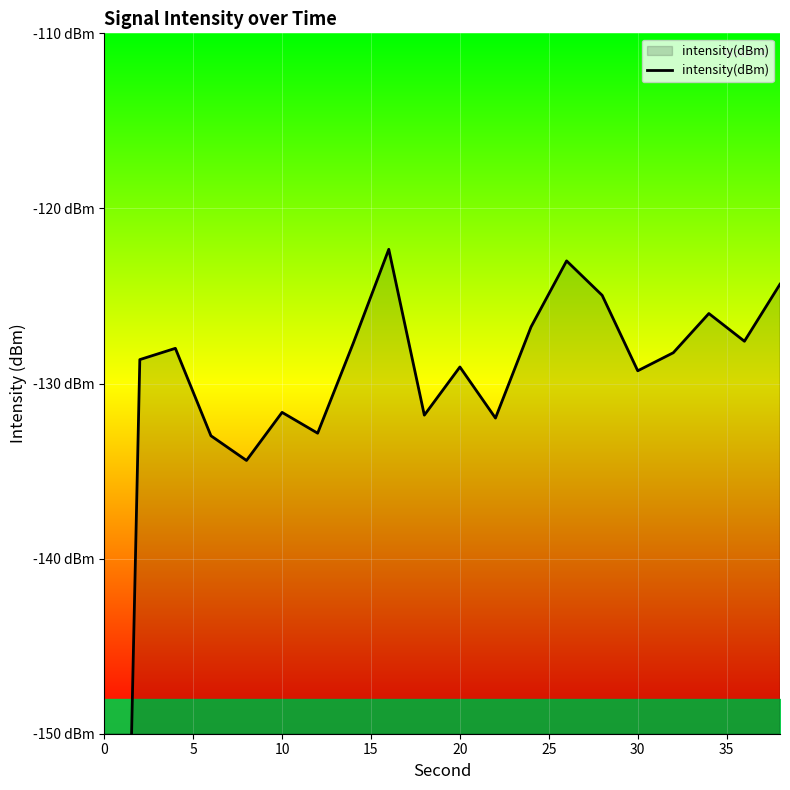

What is the average value?

-133.1